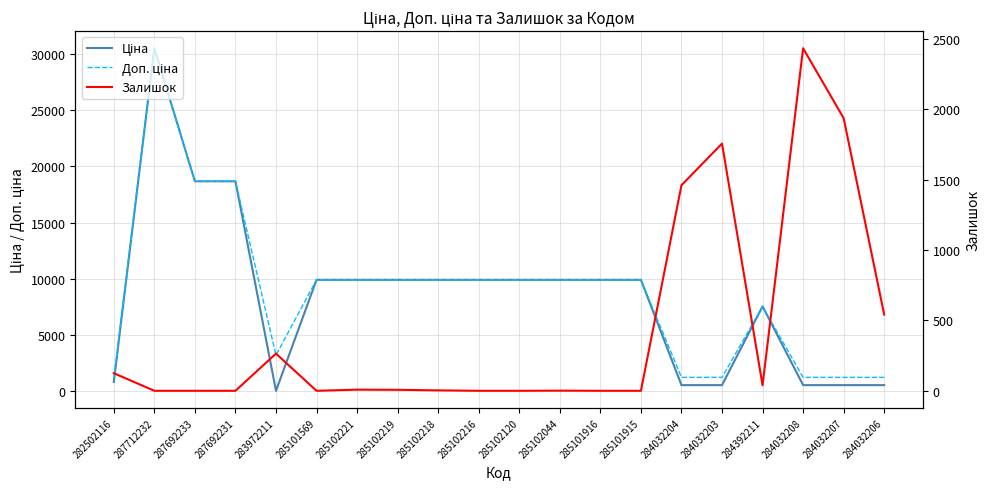

What are all the series names shown in the legend?

Ціна, Доп. ціна, Залишок